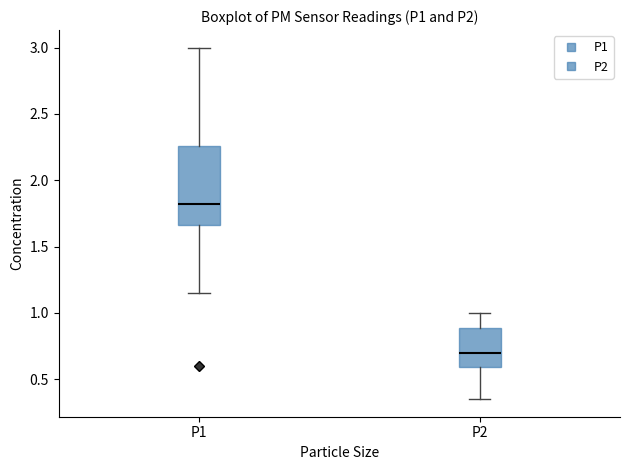

Reading left to right, transcribe this box plot: for each box, give where its median line is, the range the box spans, and where its two whiskers end, as read against the y-axis. The values are not printed on the chart, so give them approximately, as read against the axis.

P1: median 1.85, box 1.65 to 2.25, whiskers 1.15 to 3.00
P2: median 0.70, box 0.60 to 0.90, whiskers 0.35 to 1.00